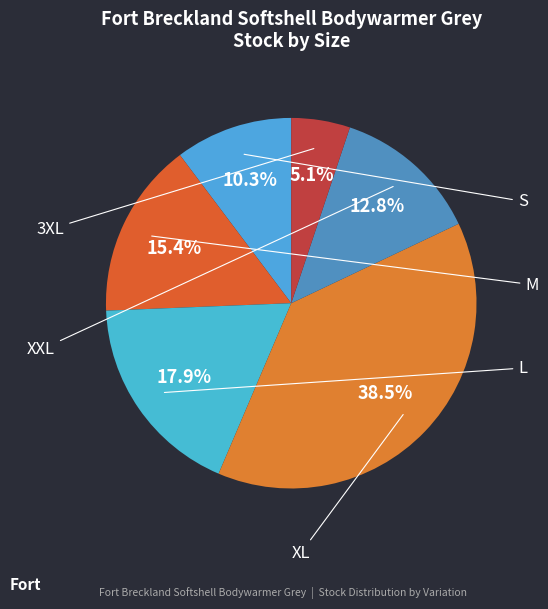

What is the ratio of the value at XL to the value at XXL?

3.0